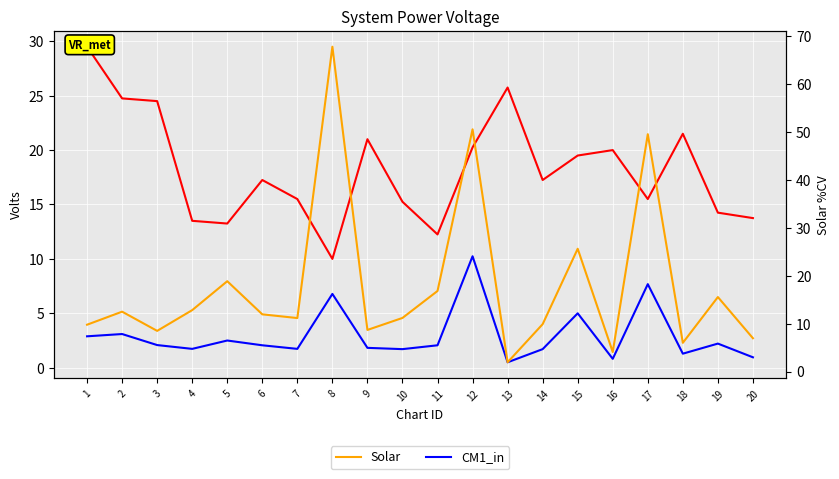

What is the value of the CM1_in point at the 14th from the left?

1.7